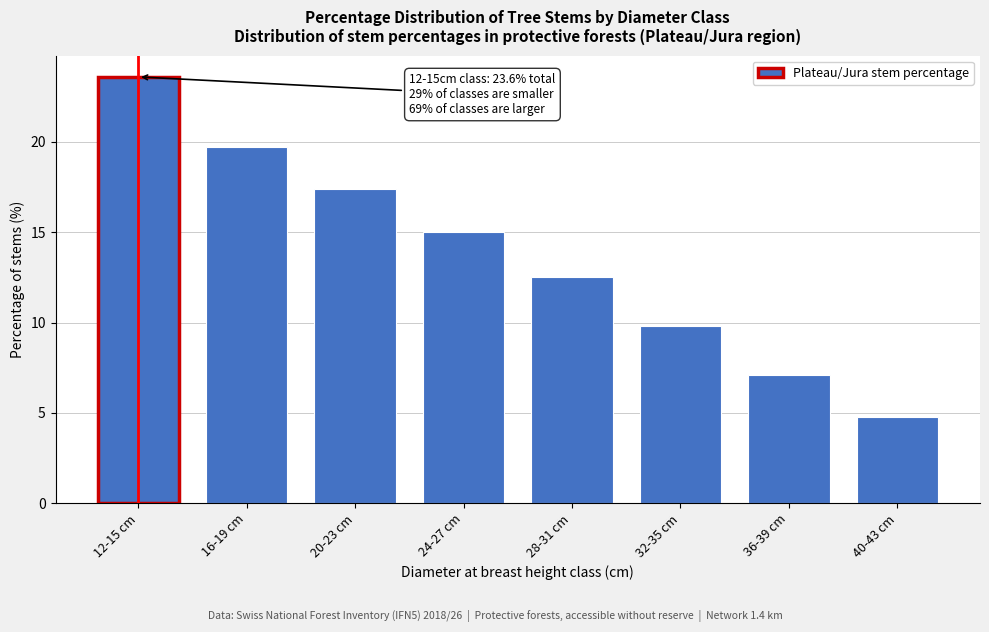

Reading left to right, extract all data points from this chart.

23.6	19.7	17.4	15.0	12.5	9.8	7.1	4.8